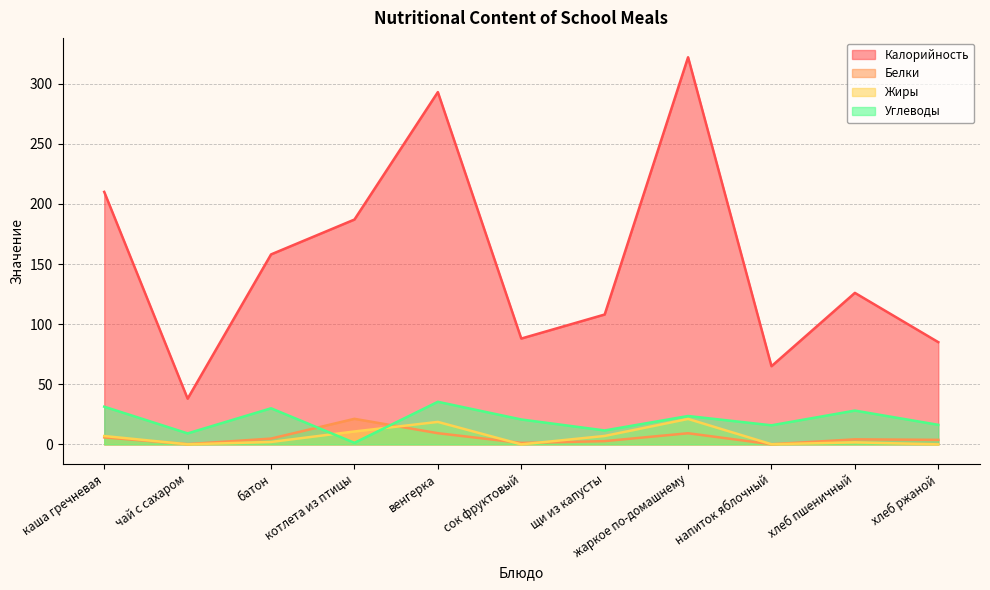

What is the sum of the Углеводы values at батон and венгерка?

65.4